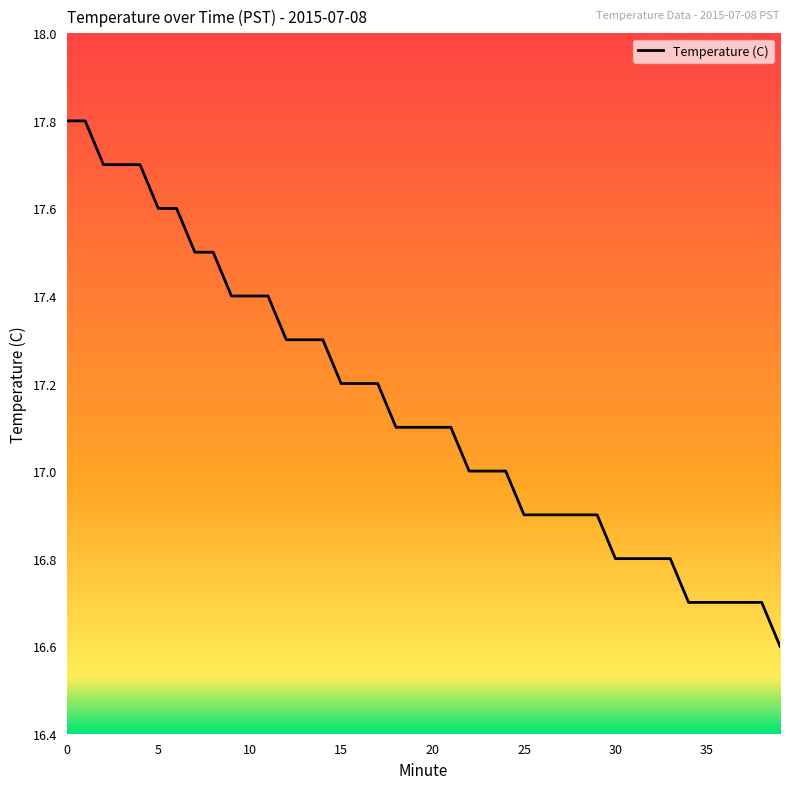

What is the greatest value displayed?

17.8